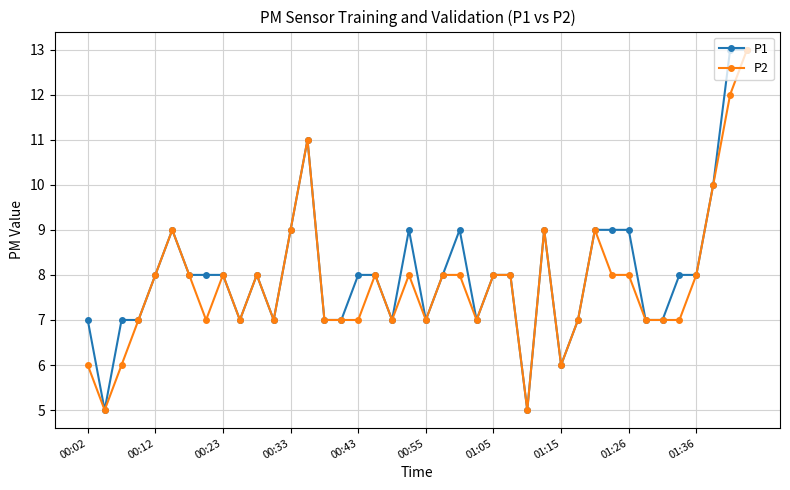

True or false: P1 has more than 2 interior local peaks.

True